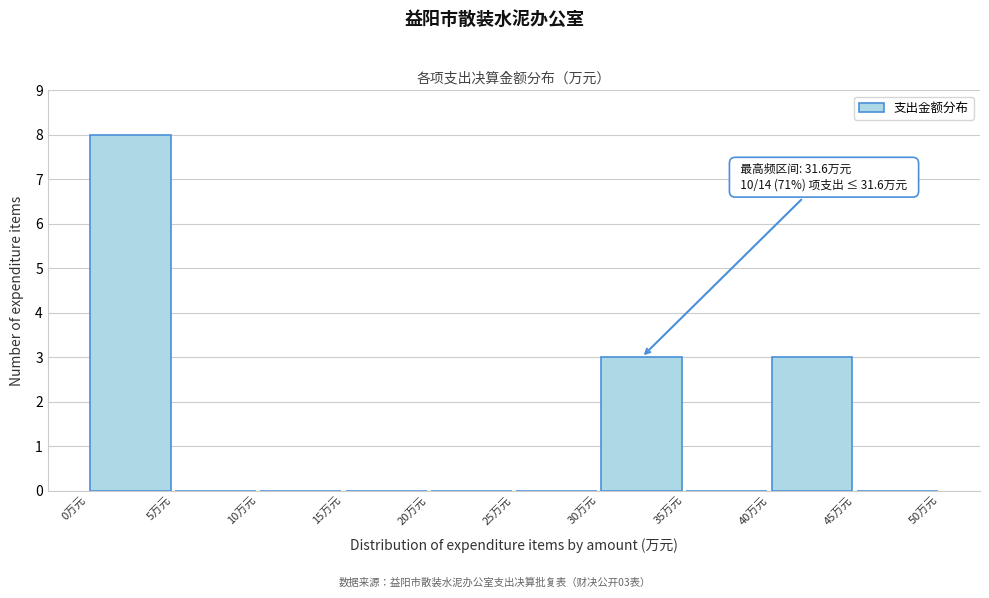

Over which range of the x-axis is the bar tallest?

0 to 5